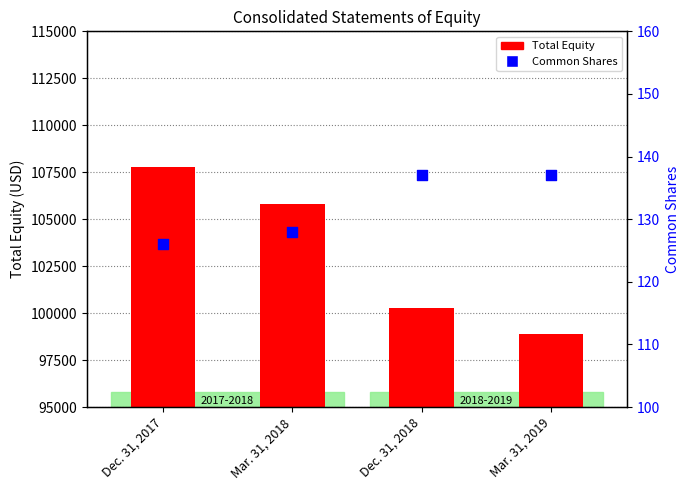

At how many categories does at least one series exceed 95145?

4